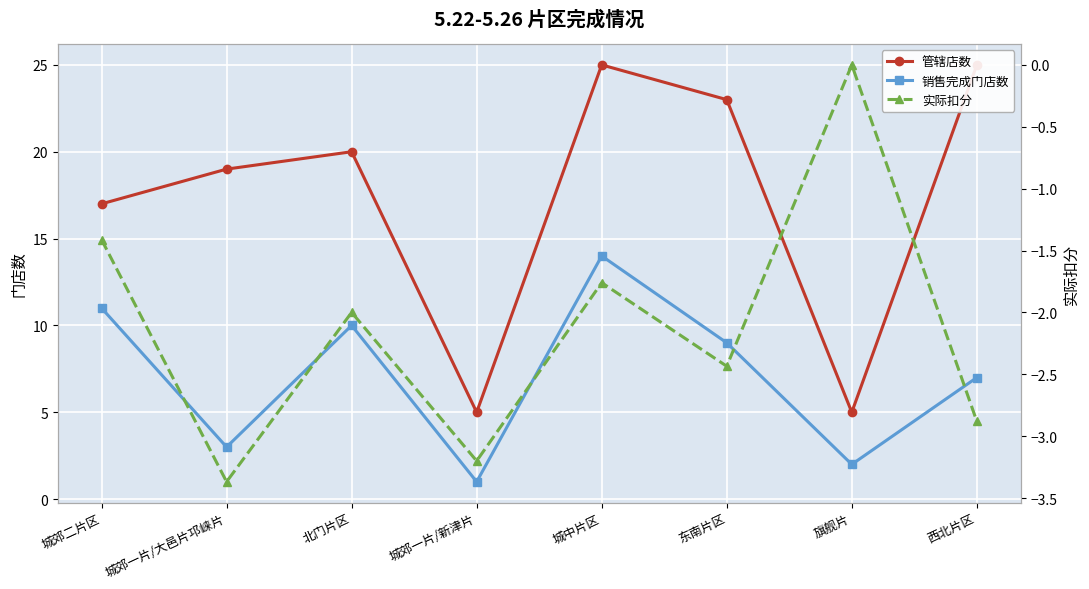

Which series has the largest total across all categories?

管辖店数